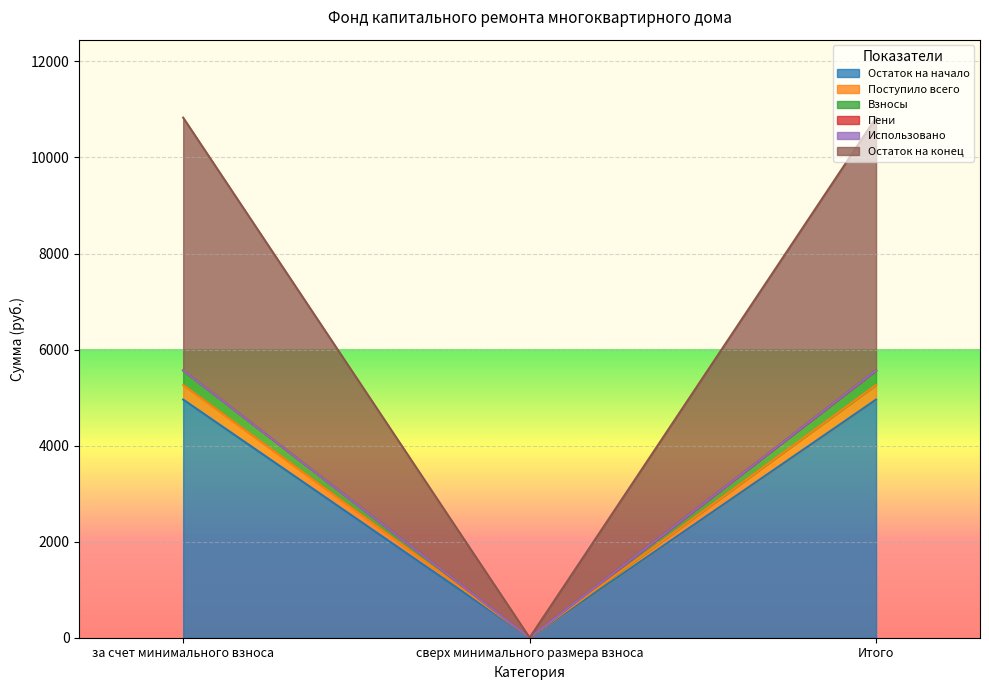

What is the total value across all series at за счет минимального взноса?

10828.7